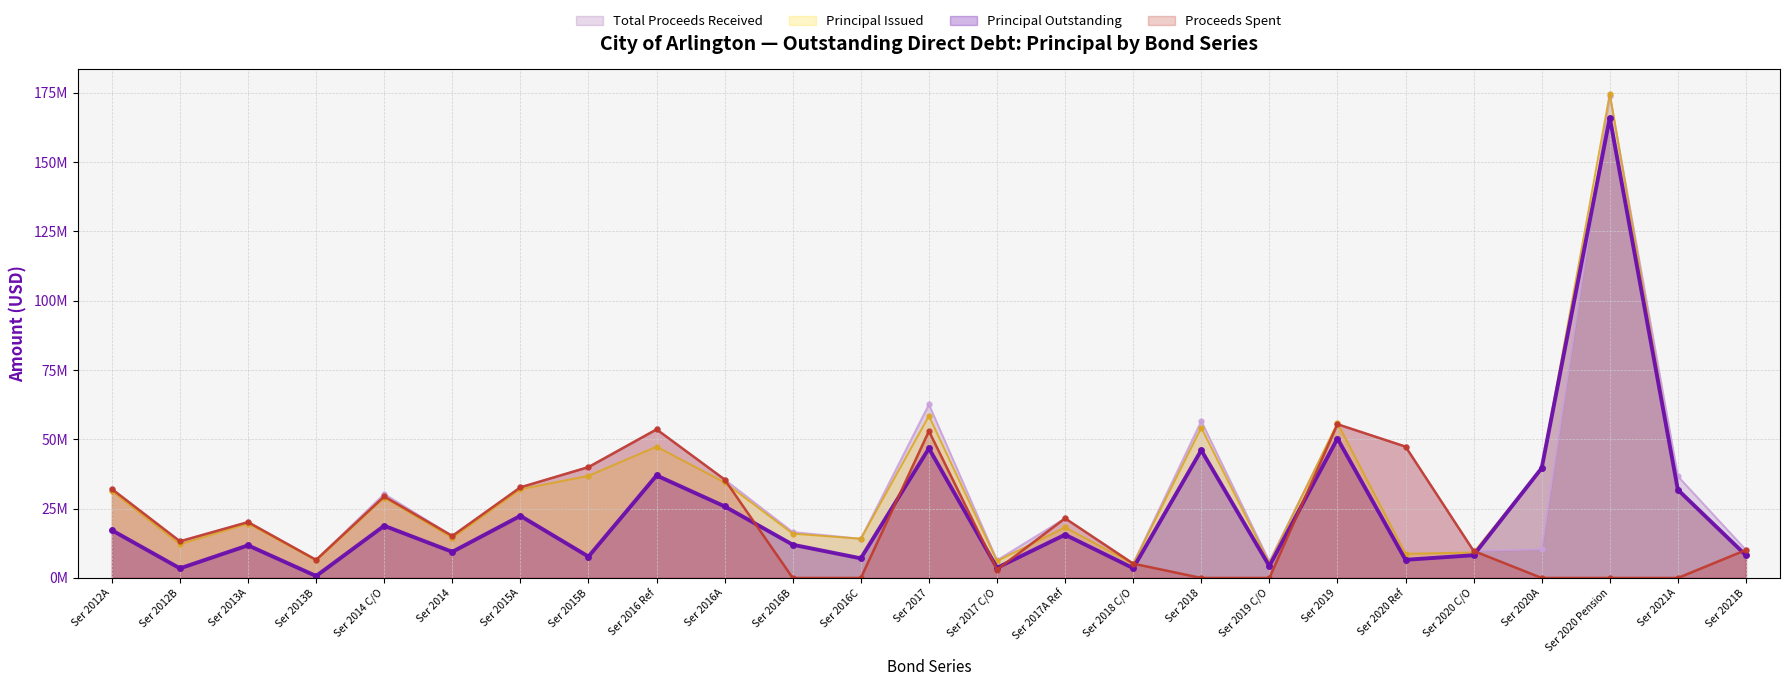

What is the average value of the Proceeds Spent series?

19.3